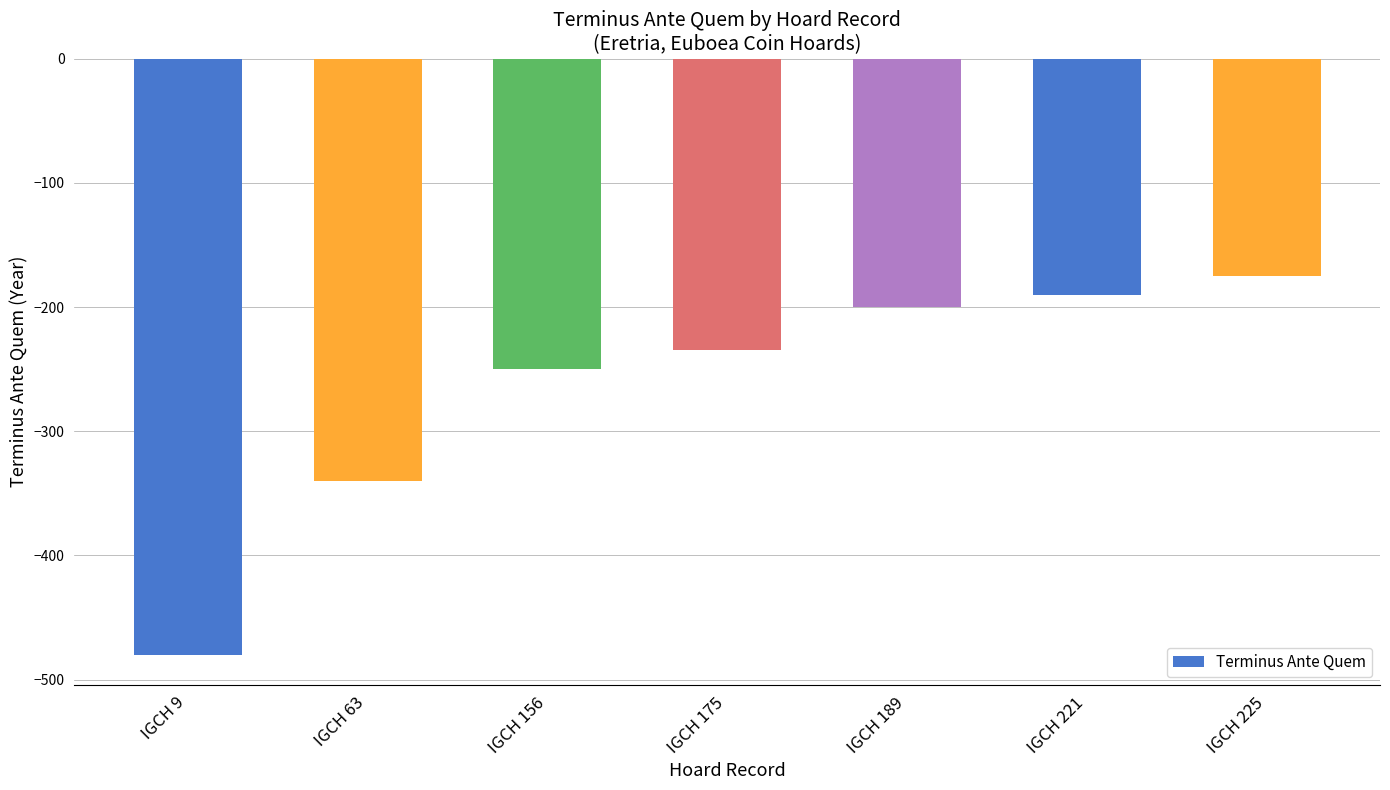

List the labels in order of value, smallest first.

IGCH 9, IGCH 63, IGCH 156, IGCH 175, IGCH 189, IGCH 221, IGCH 225